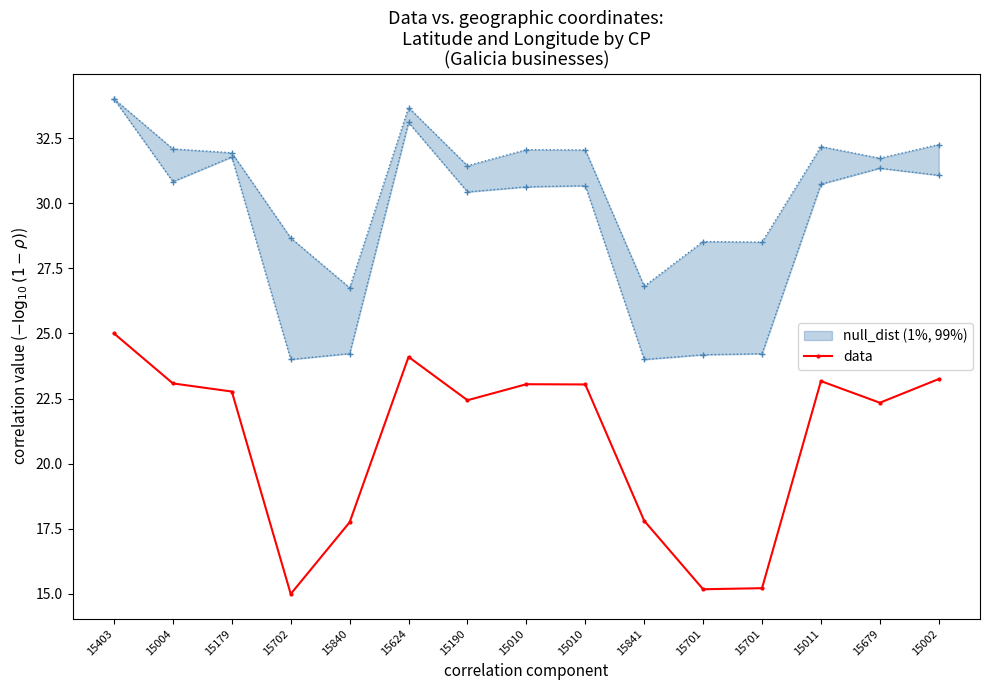

Reading left to right, what are all the values shown in this chart?

25.0	23.1	22.8	15.0	17.8	24.1	22.4	23.1	23.0	17.8	15.2	15.2	23.2	22.3	23.2